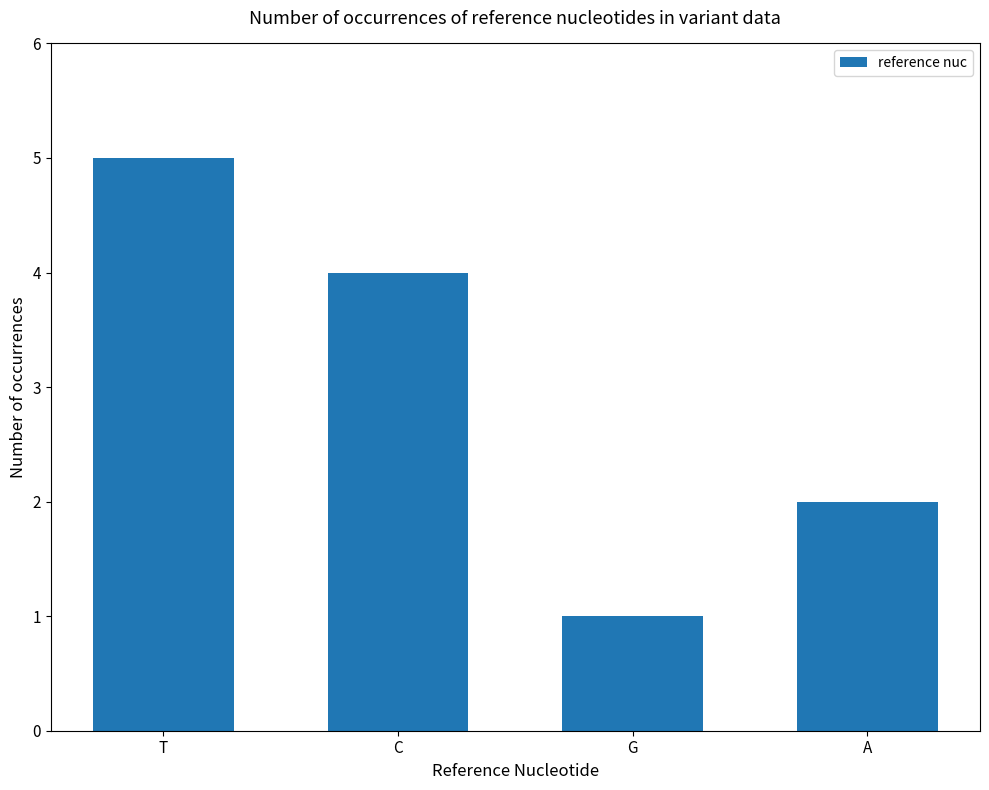

Reading left to right, what are all the values shown in this chart?

T=5	C=4	G=1	A=2